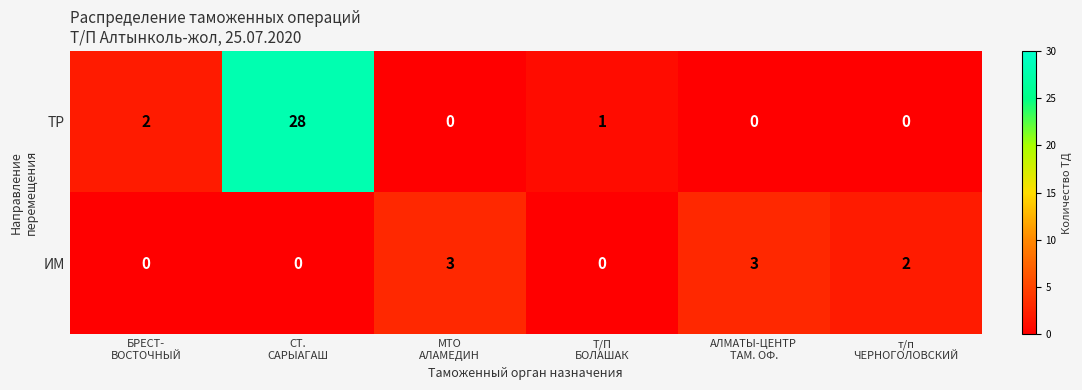

Reading left to right, list all the values displayed in this chart.

ТР: 2	28	0	1	0	0
ИМ: 0	0	3	0	3	2